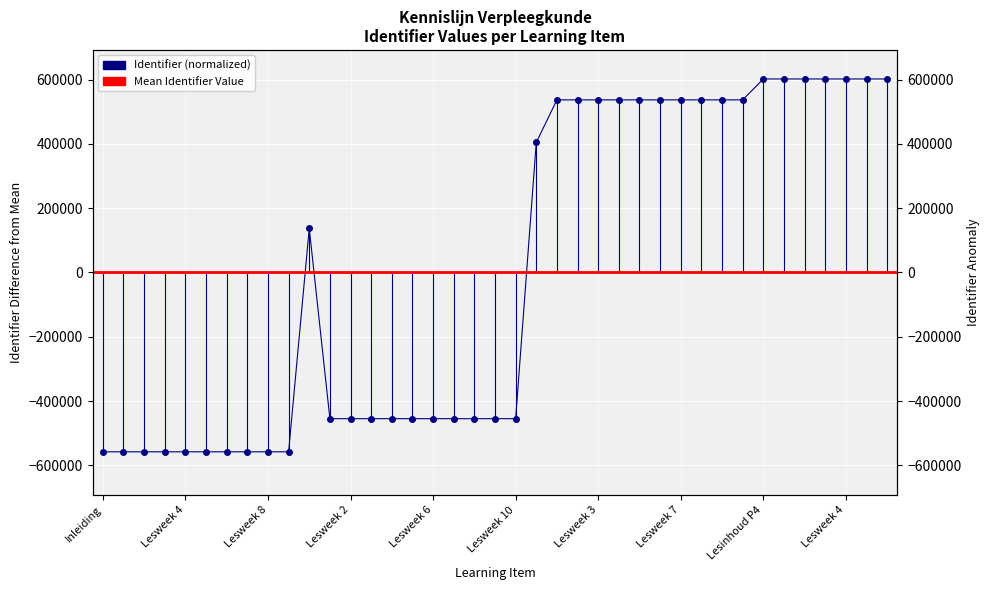

Where is the data nearest to the value 22121?

Lesinhoud P2